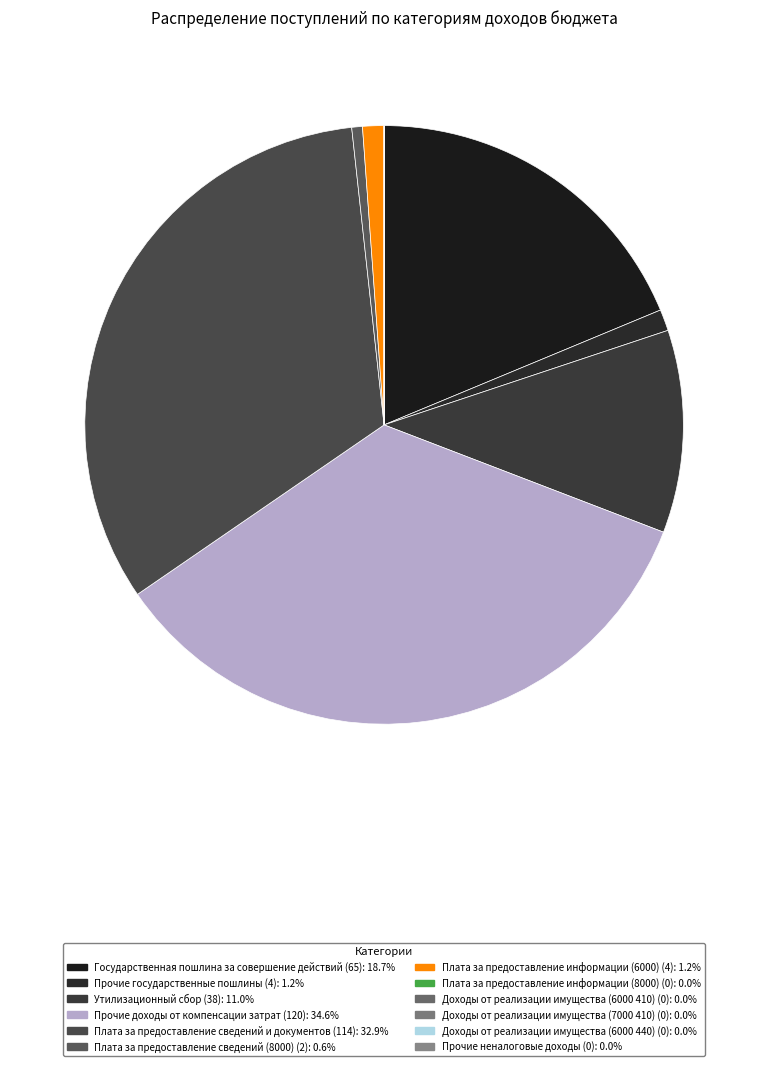

What is the largest slice in the pie chart?

Прочие доходы от компенсации затрат (120)